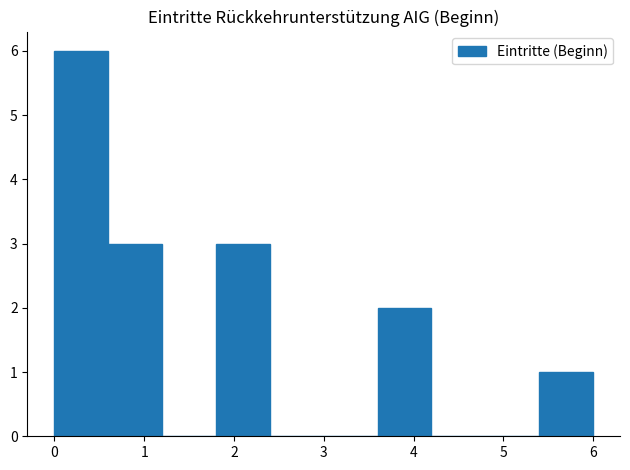

Reading left to right, transcribe this chart: for each bar, give the range it covers on the x-axis and its height. The values are not printed on the chart, so give them approximately, as read against the axis.

0.0 to 0.6: 6
0.6 to 1.2: 3
1.2 to 1.8: 0
1.8 to 2.4: 3
2.4 to 3.0: 0
3.0 to 3.6: 0
3.6 to 4.2: 2
4.2 to 4.8: 0
4.8 to 5.4: 0
5.4 to 6.0: 1